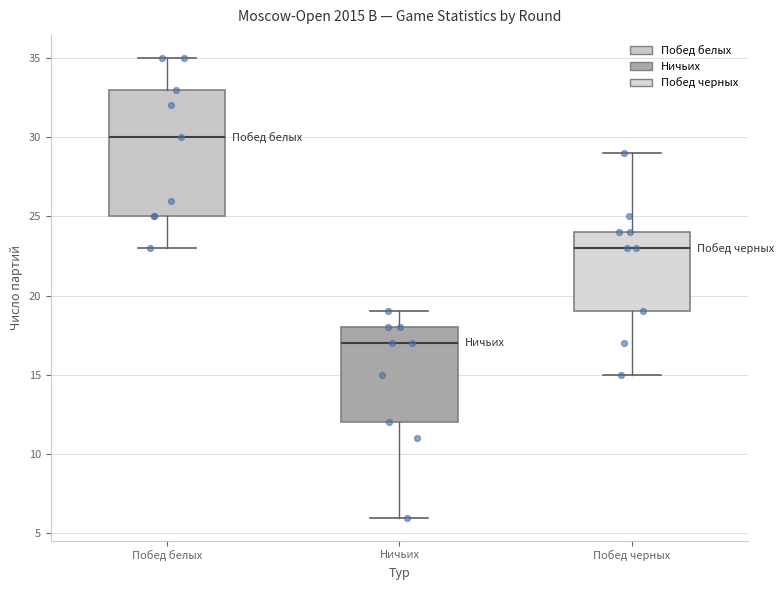

Which box is the tallest, from its lower edge to its upper edge?

Побед белых